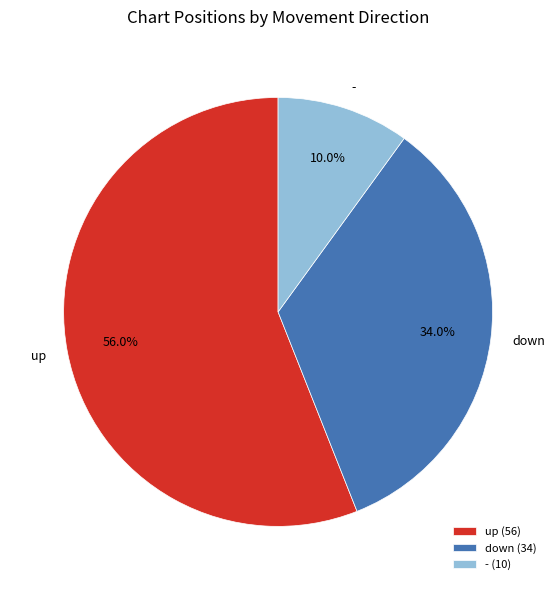

Rank the categories by value from highest to lowest.

up, down, -